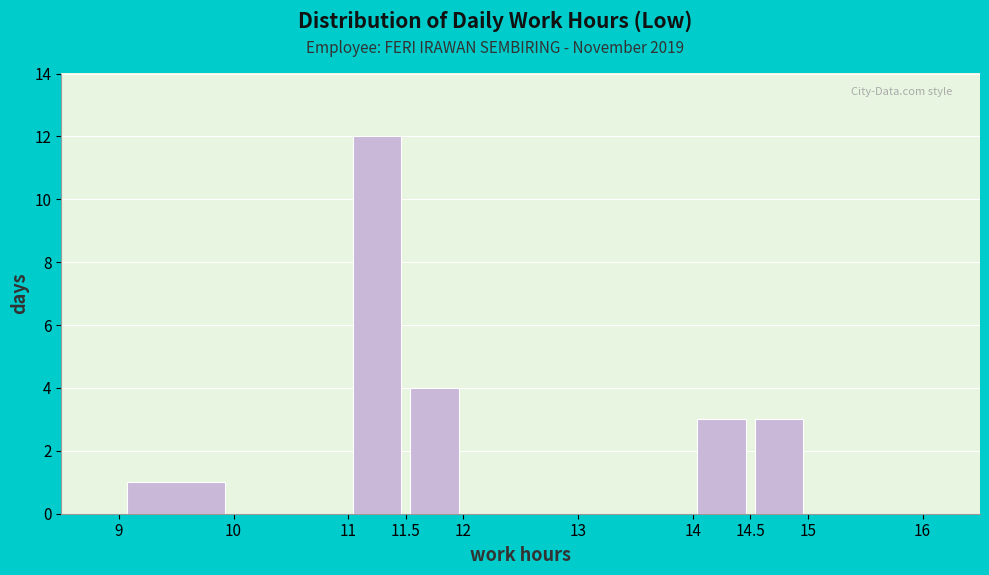

Which range on the x-axis has the tallest bar?

11 to 11.5